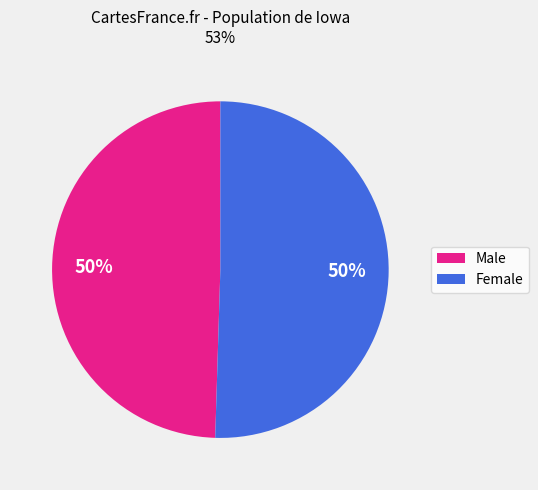

Combined, do Male and Female account for over 50%?

Yes